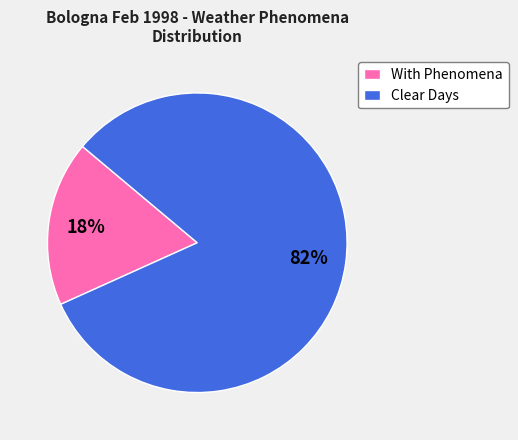

Between Clear Days and With Phenomena, which is larger?

Clear Days